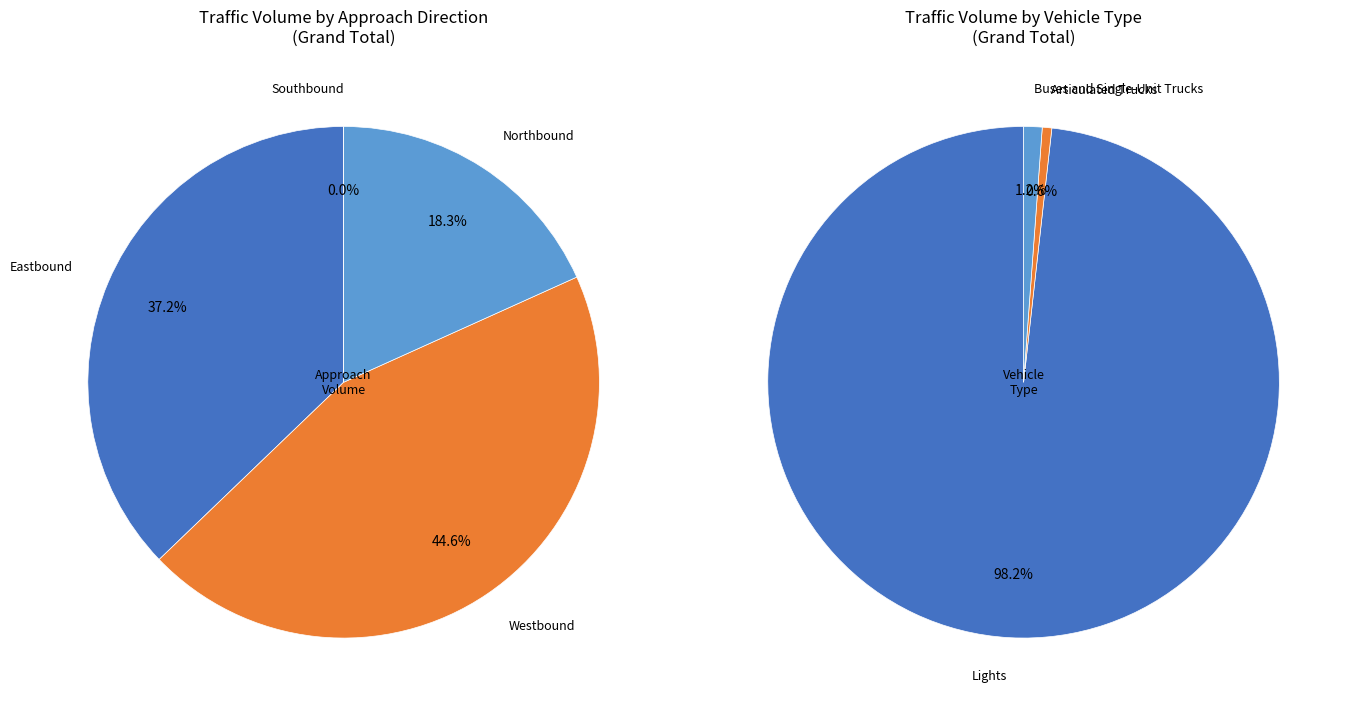

What is the total percentage of Eastbound and Westbound?

81.7%